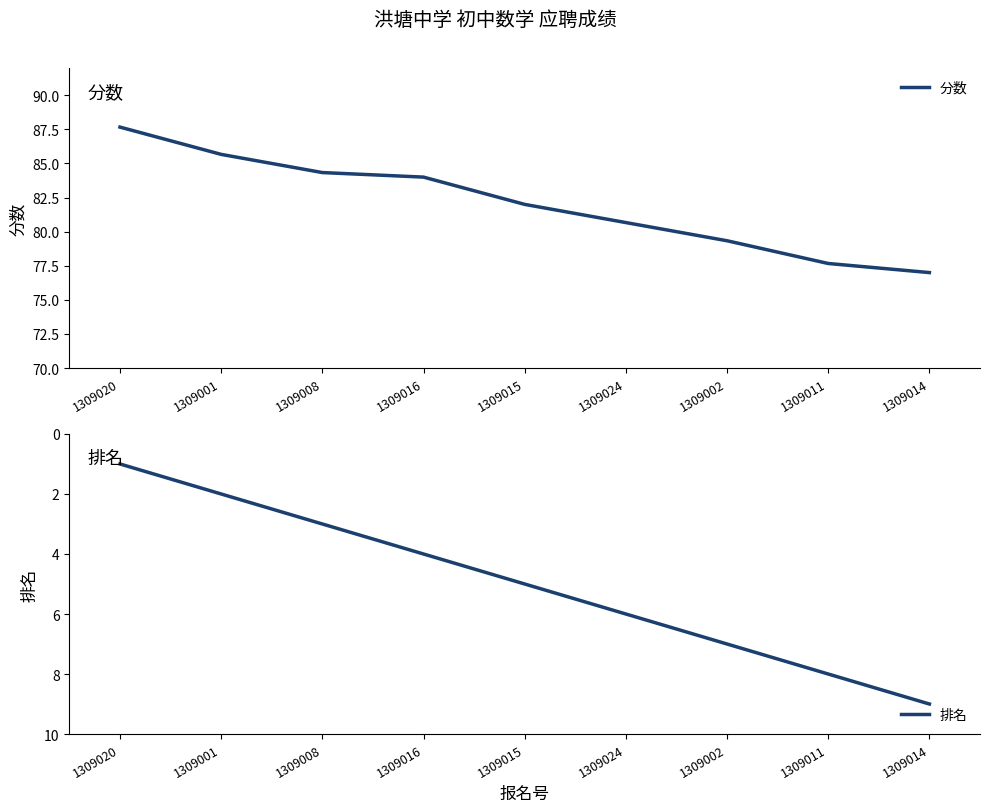

What is the label of the 8th point from the left?

1309011